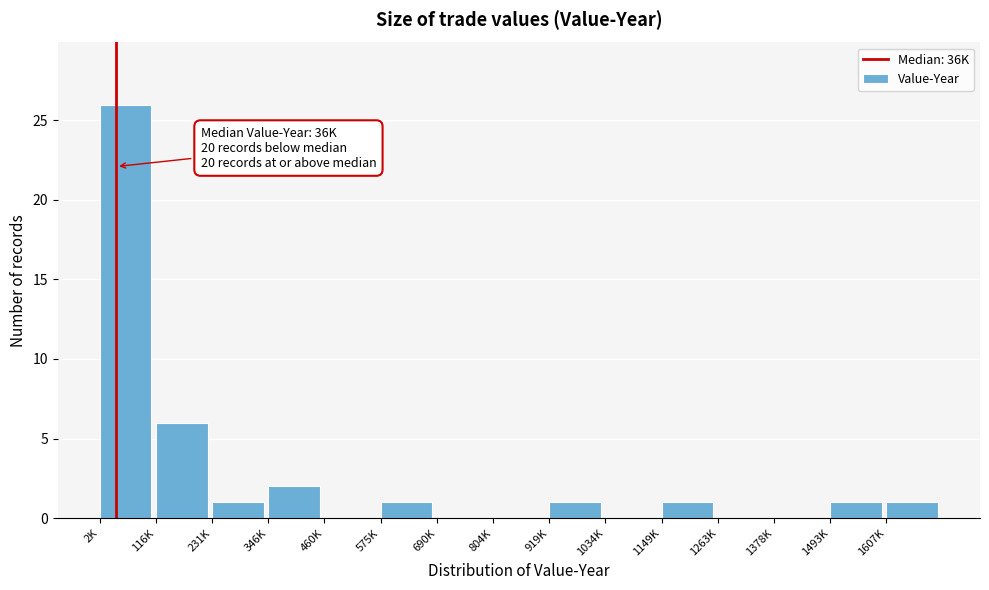

Reading left to right, extract all data points from this chart.

2K=26	116K=6	231K=1	346K=2	460K=0	575K=1	690K=0	804K=0	919K=1	1034K=0	1149K=1	1263K=0	1378K=0	1493K=1	1607K=1